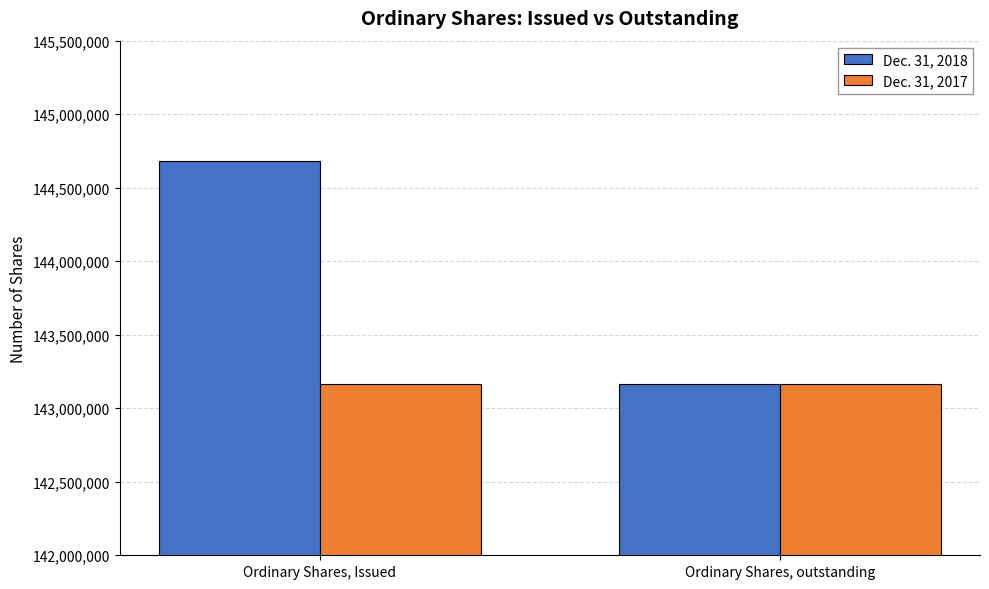

What is the lowest value of the Dec. 31, 2018 series?

143162000